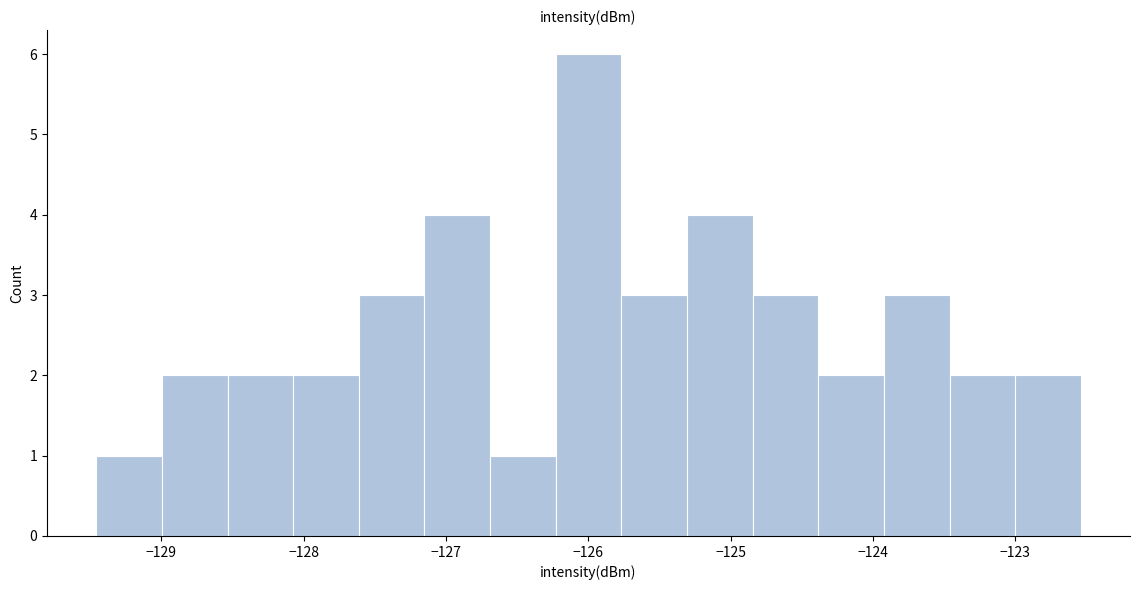

Reading left to right, transcribe this chart: for each bar, give the range it covers on the x-axis and its height. Neither the bar edges nor the heights are printed on the chart, so give them approximately, as read against the axes.

-129.5 to -129.0: 1
-129.0 to -128.5: 2
-128.5 to -128.1: 2
-128.1 to -127.6: 2
-127.6 to -127.2: 3
-127.2 to -126.7: 4
-126.7 to -126.2: 1
-126.2 to -125.8: 6
-125.8 to -125.3: 3
-125.3 to -124.8: 4
-124.8 to -124.4: 3
-124.4 to -123.9: 2
-123.9 to -123.5: 3
-123.5 to -123.0: 2
-123.0 to -122.5: 2